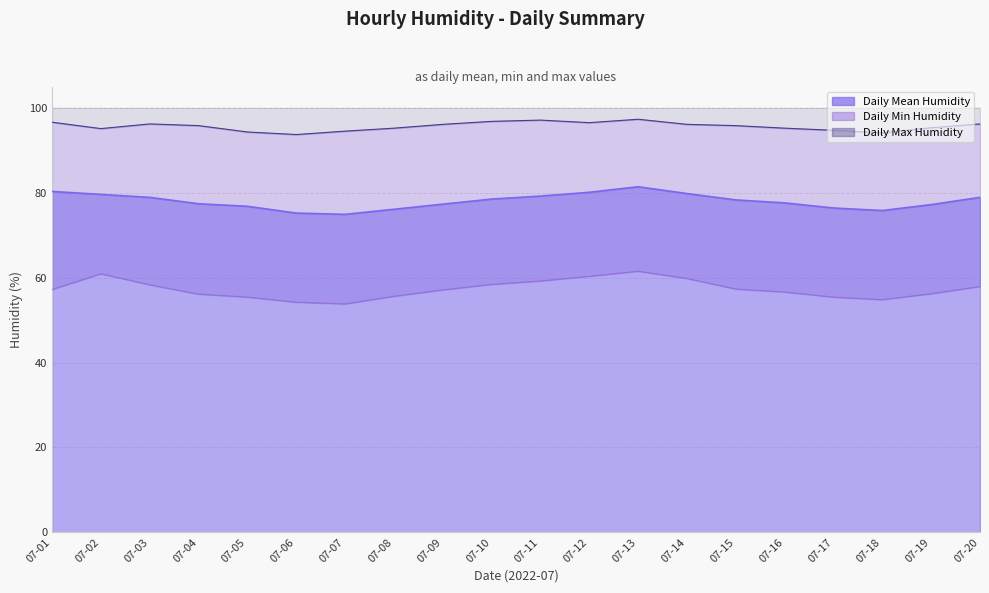

True or false: Daily Min Humidity and Daily Mean Humidity intersect in this chart.

False